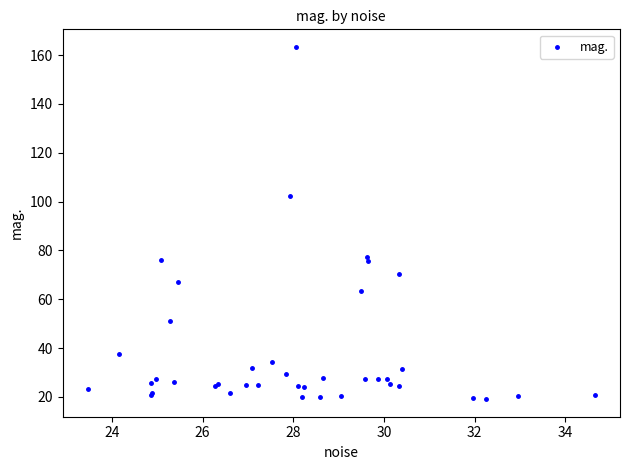

What Y value in the scatter plot is closest to 91?

102.2